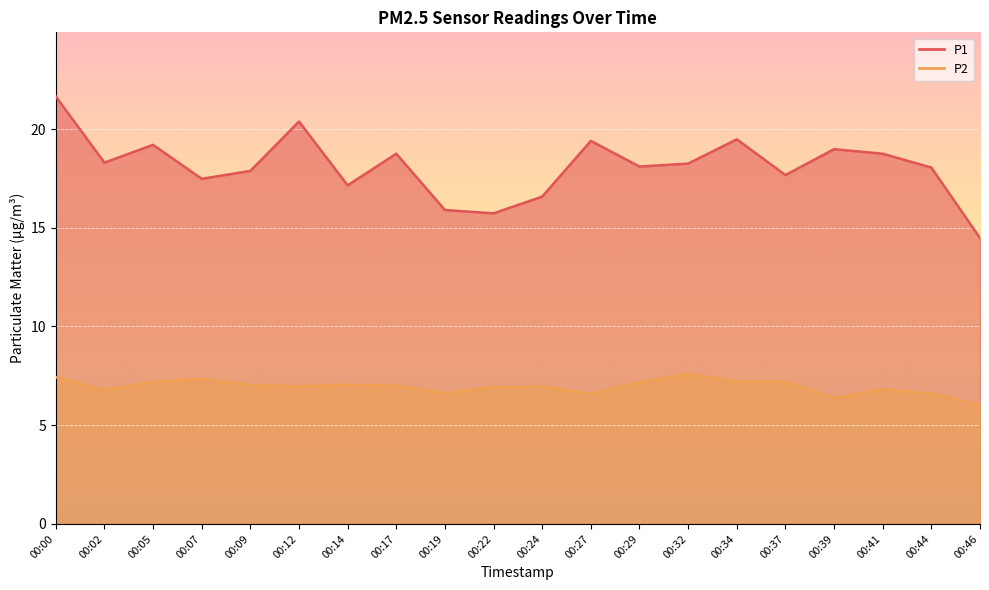

Rank the series by their average value, from lowest to highest.

P2, P1